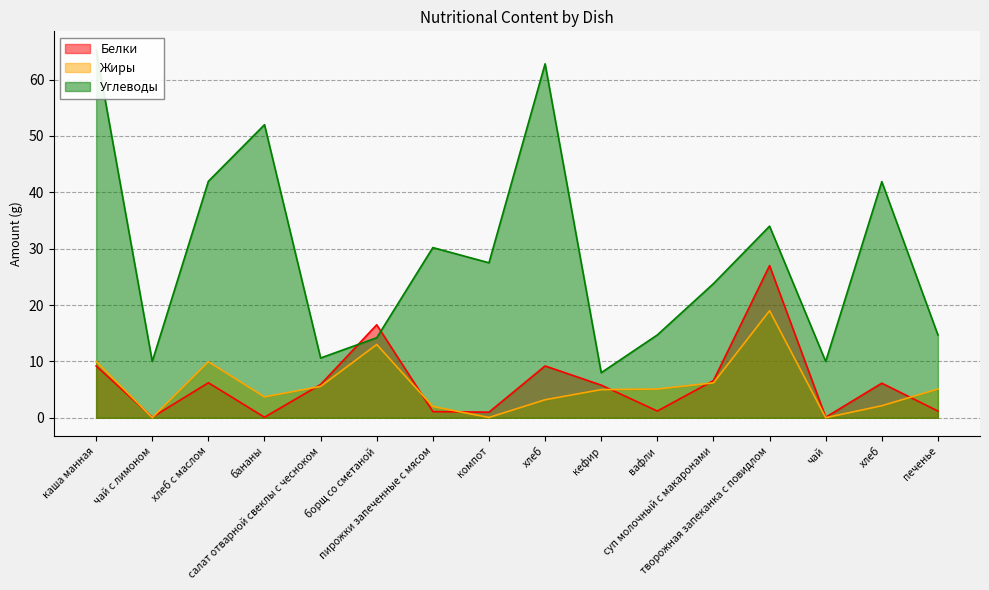

How many lines are shown in the chart?

3